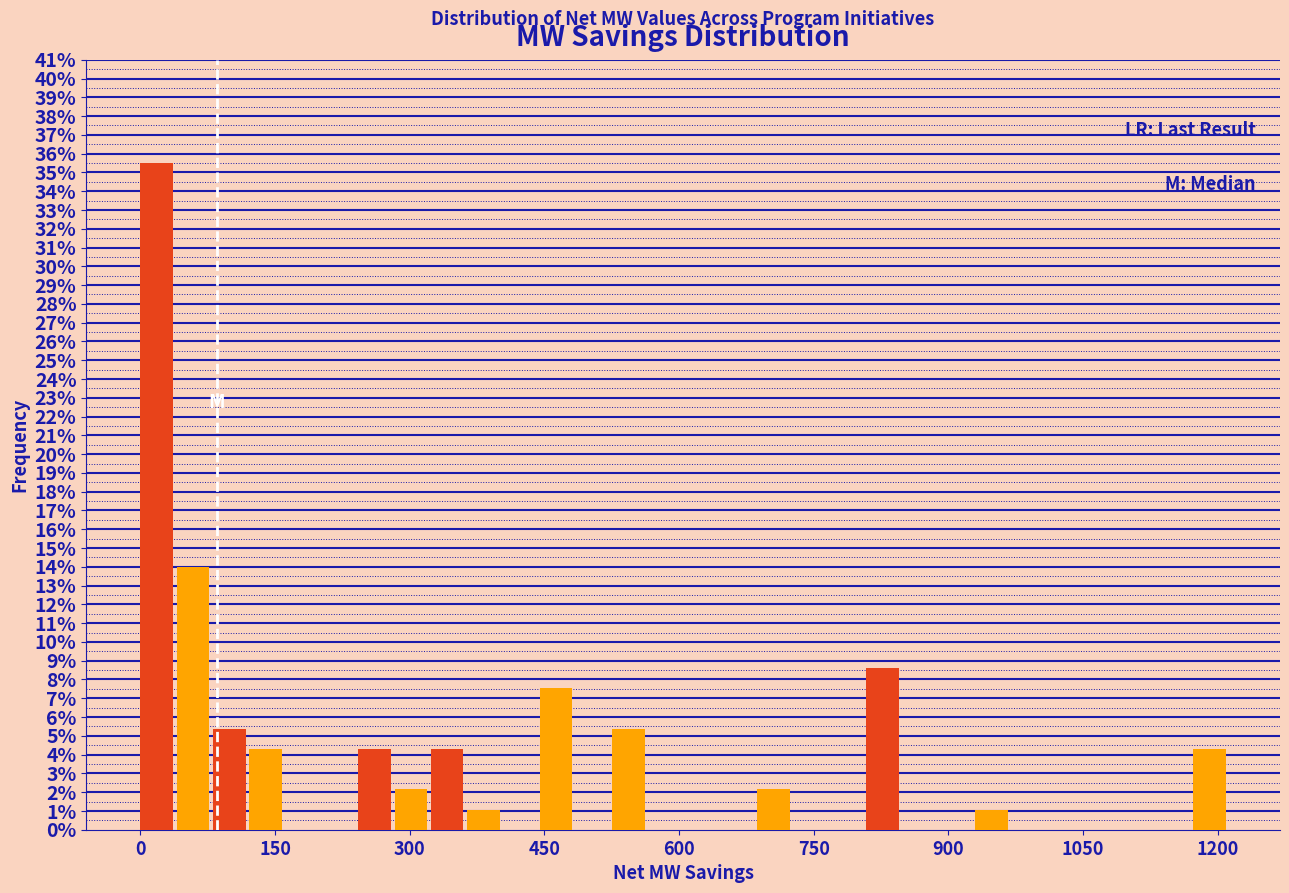

Around what value on the x-axis is the tallest bar? Give the approximate position of its centre, as read against the axis.

20